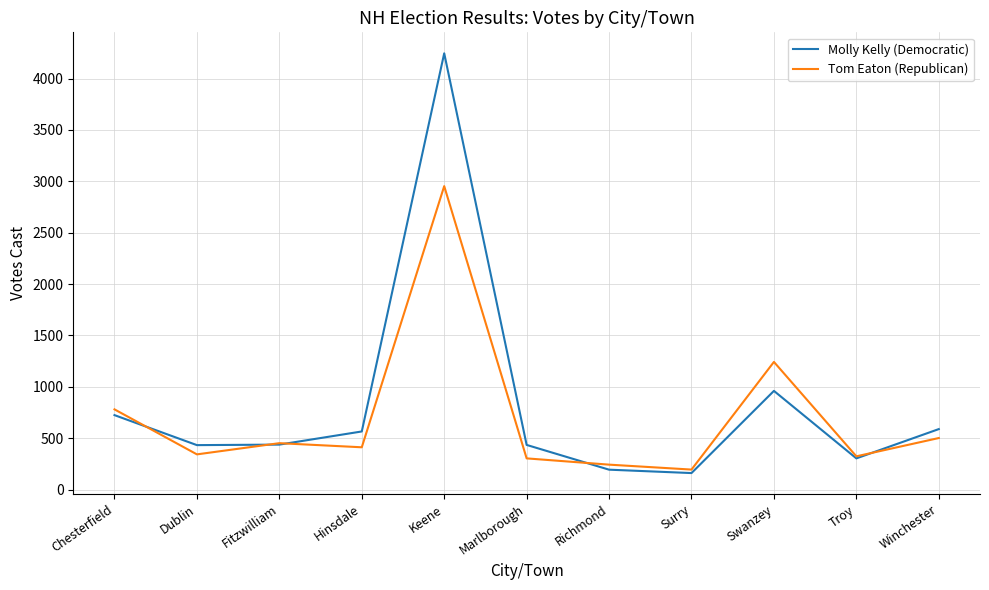

The value of Molly Kelly (Democratic) at Dublin is 638. True or false?

False